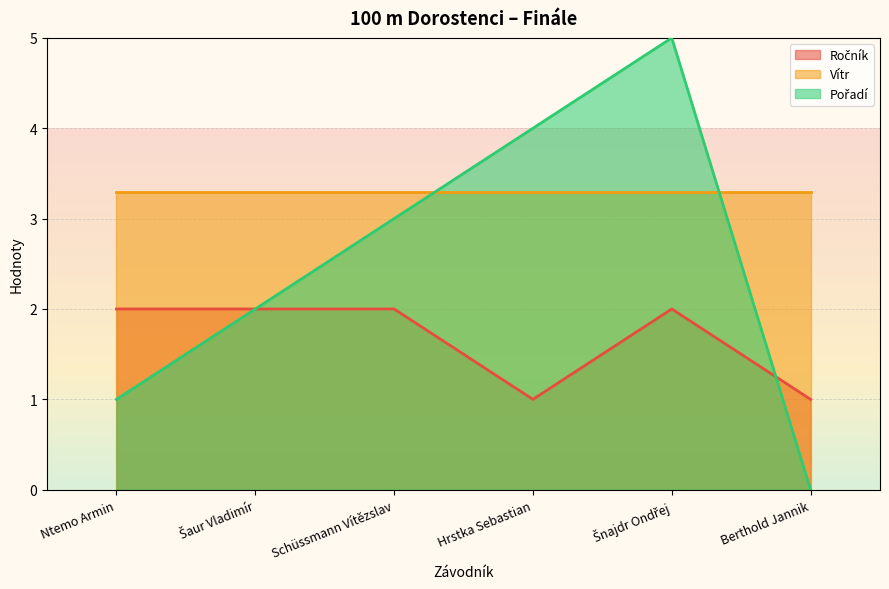

How many times do Pořadí and Ročník cross each other?

1